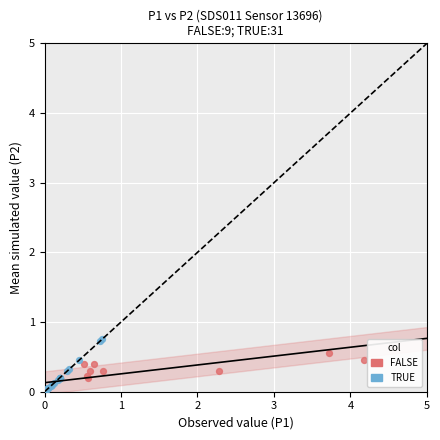

Which series has the widest spread of Y values?

TRUE